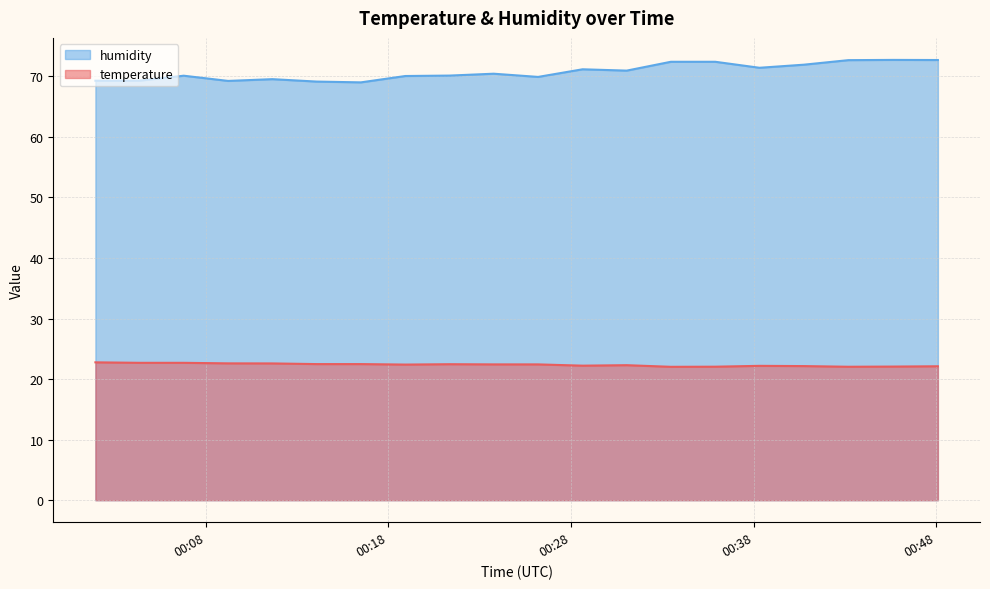

True or false: temperature and humidity intersect in this chart.

False